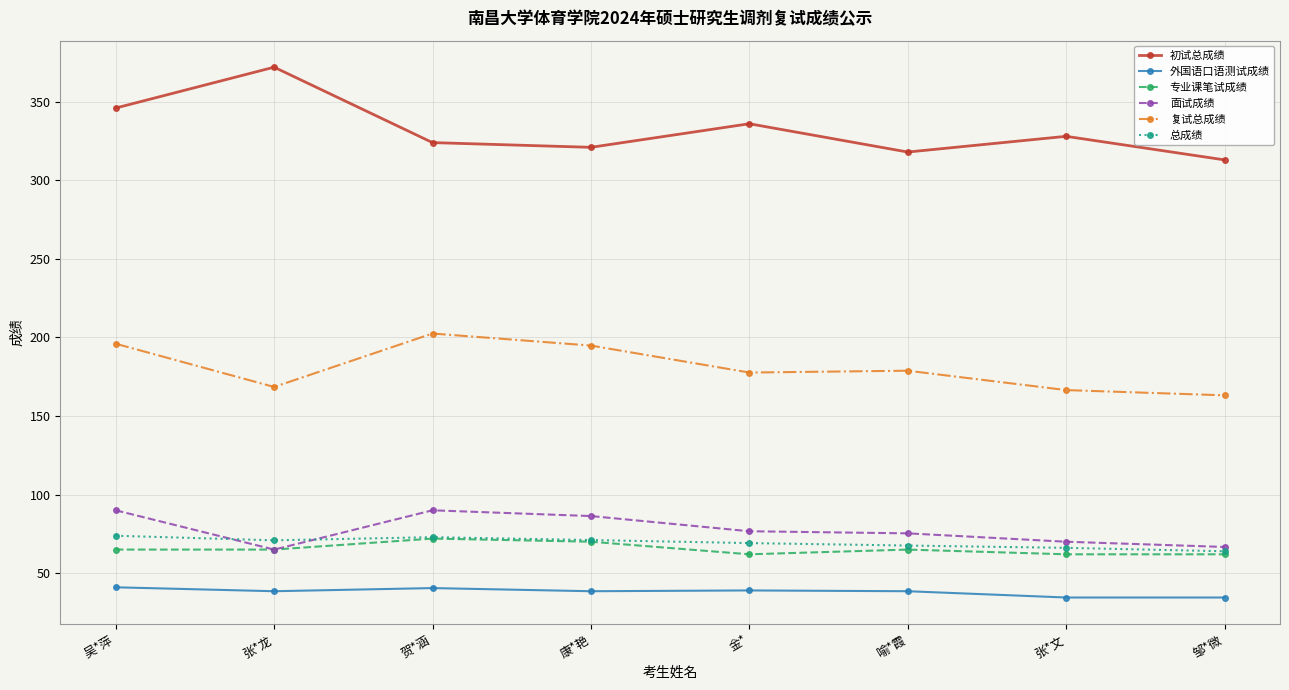

Does the chart display data point markers on the line(s)?

Yes